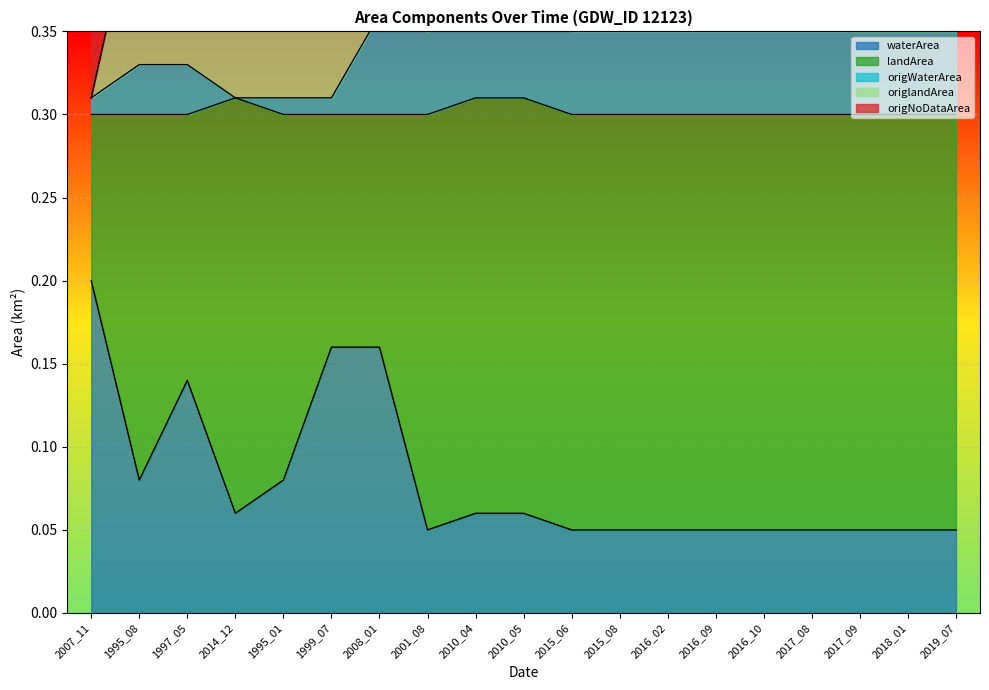

What is the total value across all series at 1997_05?

0.8